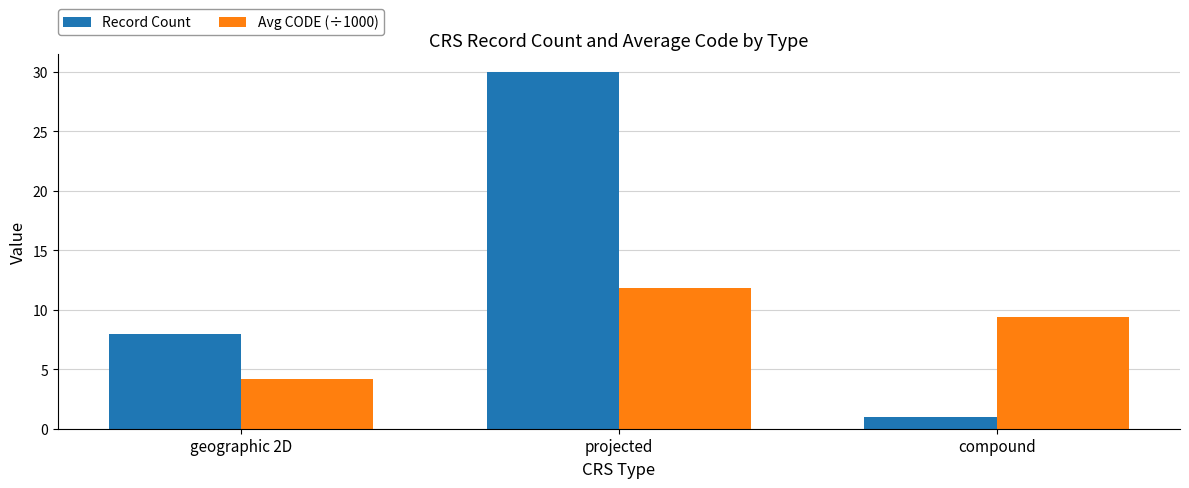

What is the value of the Avg CODE (÷1000) bar at the 1st from the left?

4.2